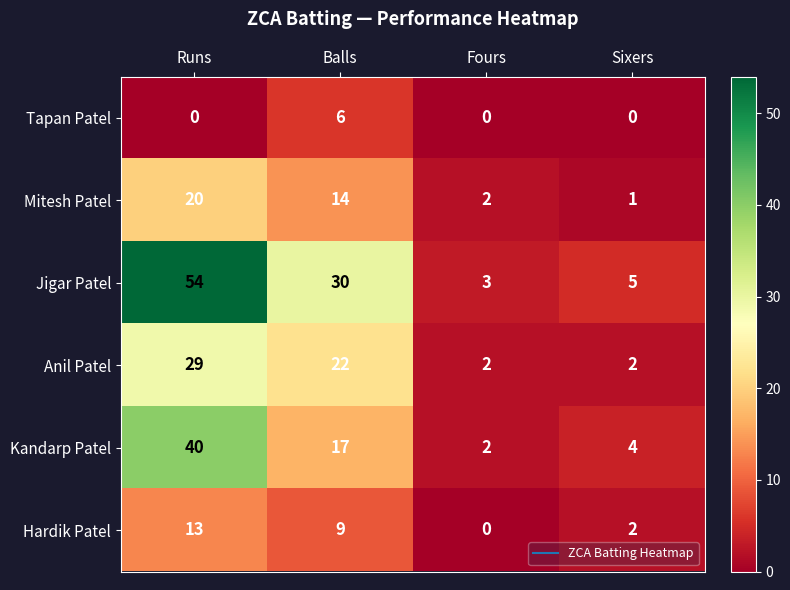

At Runs, list the series in order from largest to smallest.

Jigar Patel, Kandarp Patel, Anil Patel, Mitesh Patel, Hardik Patel, Tapan Patel